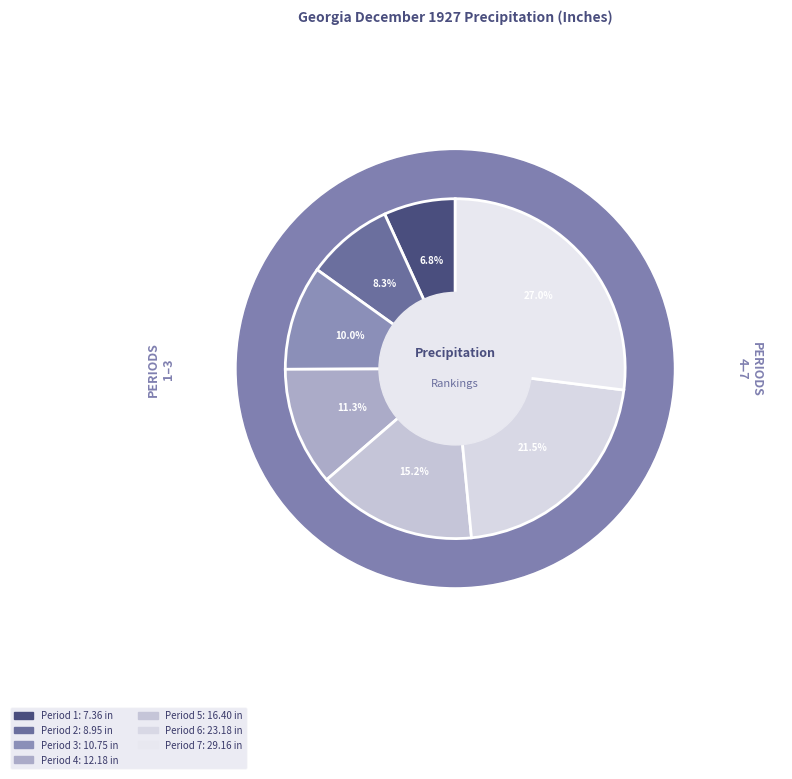

The Period 6 slice represents 8% of the pie. True or false?

False